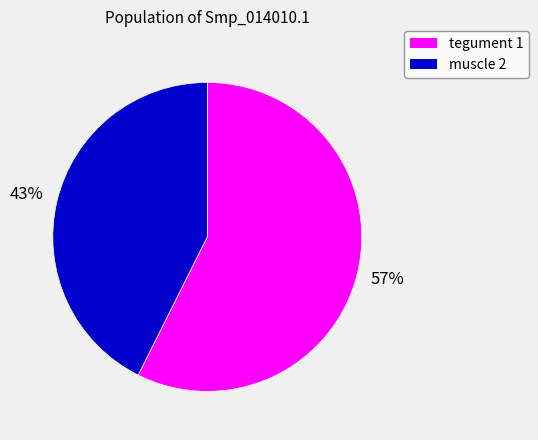

What is the smallest slice in the pie chart?

muscle 2